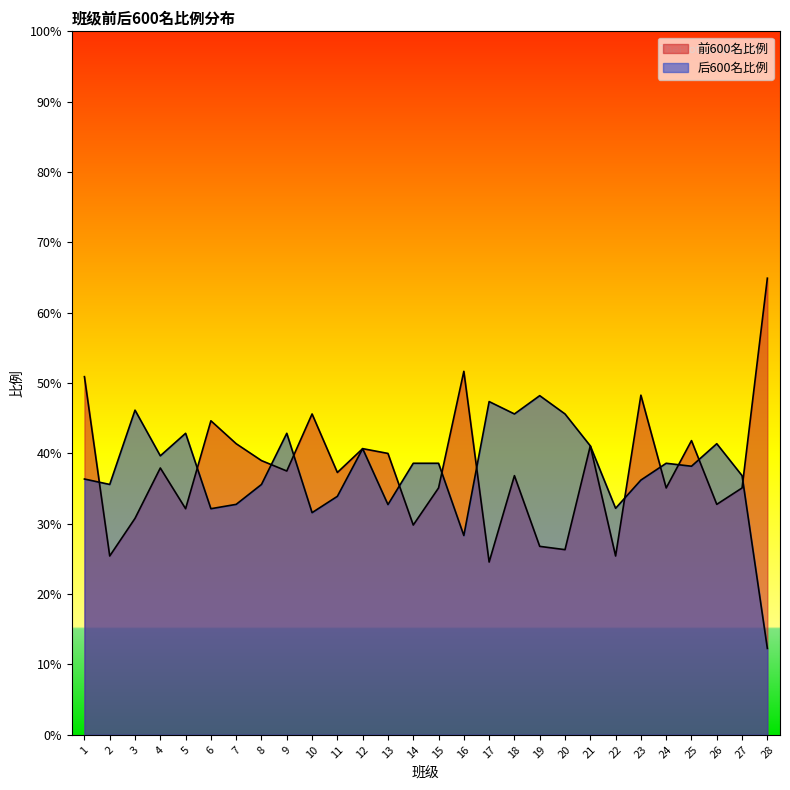

Is it true that 后600名比例 equals 0.3 at 22?

True